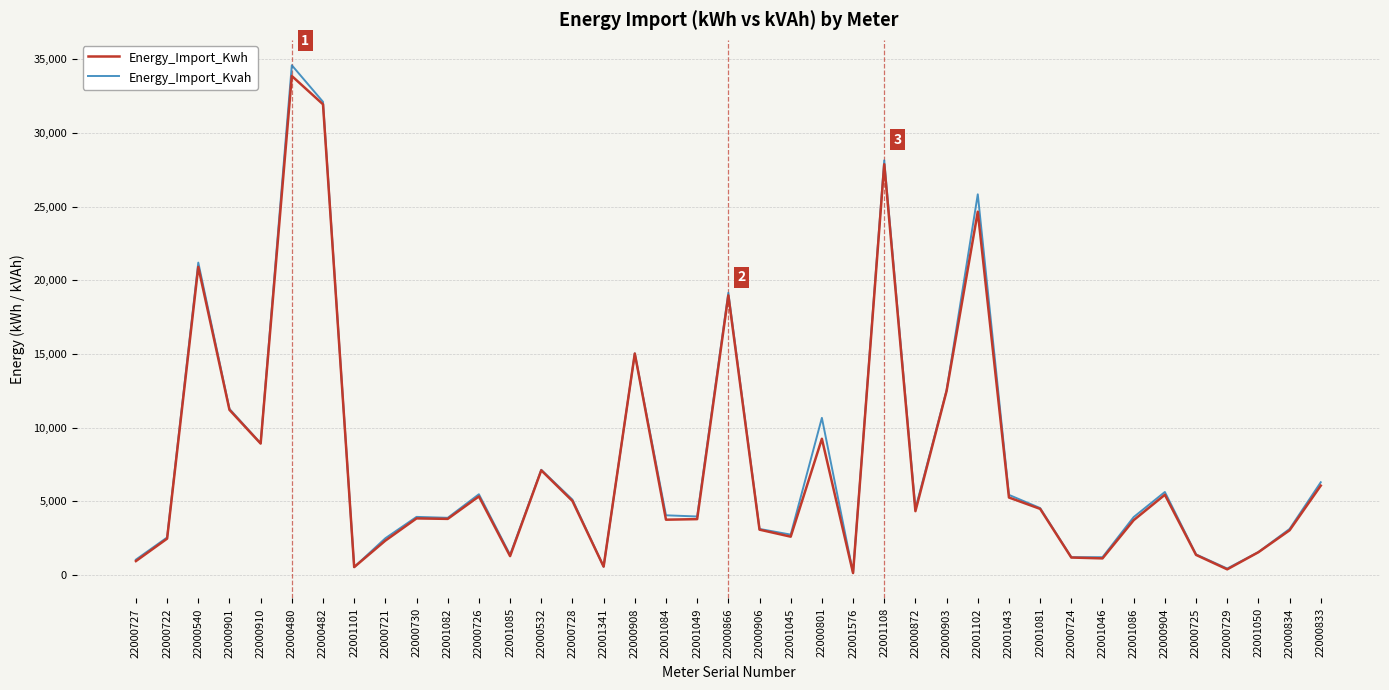

The value of Energy_Import_Kvah at 22000728 is 9110.6. True or false?

False